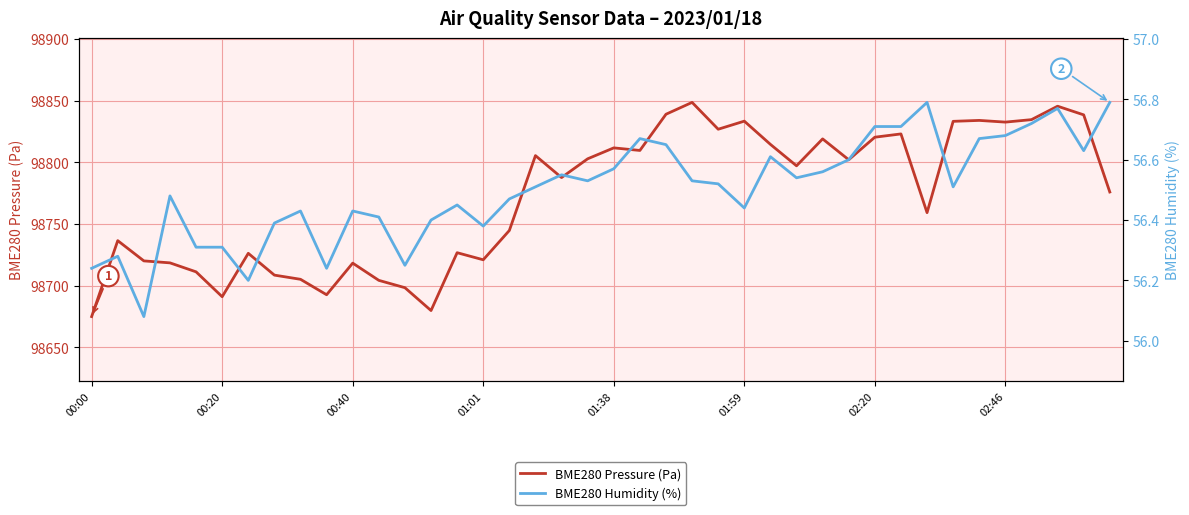

What is the label of the 18th point from the right?

22